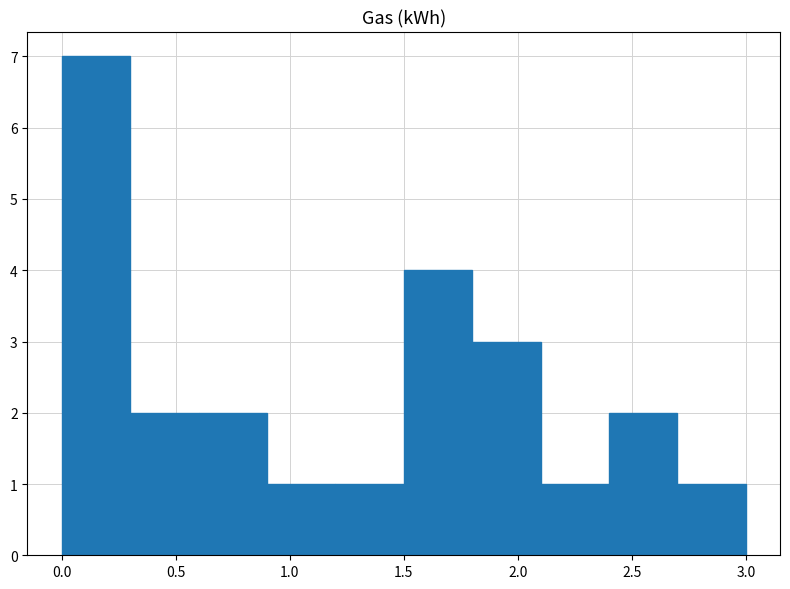

Reading left to right, transcribe this chart: for each bar, give the range it covers on the x-axis and its height. The values are not printed on the chart, so give them approximately, as read against the axis.

0.0 to 0.3: 7
0.3 to 0.6: 2
0.6 to 0.9: 2
0.9 to 1.2: 1
1.2 to 1.5: 1
1.5 to 1.8: 4
1.8 to 2.1: 3
2.1 to 2.4: 1
2.4 to 2.7: 2
2.7 to 3.0: 1